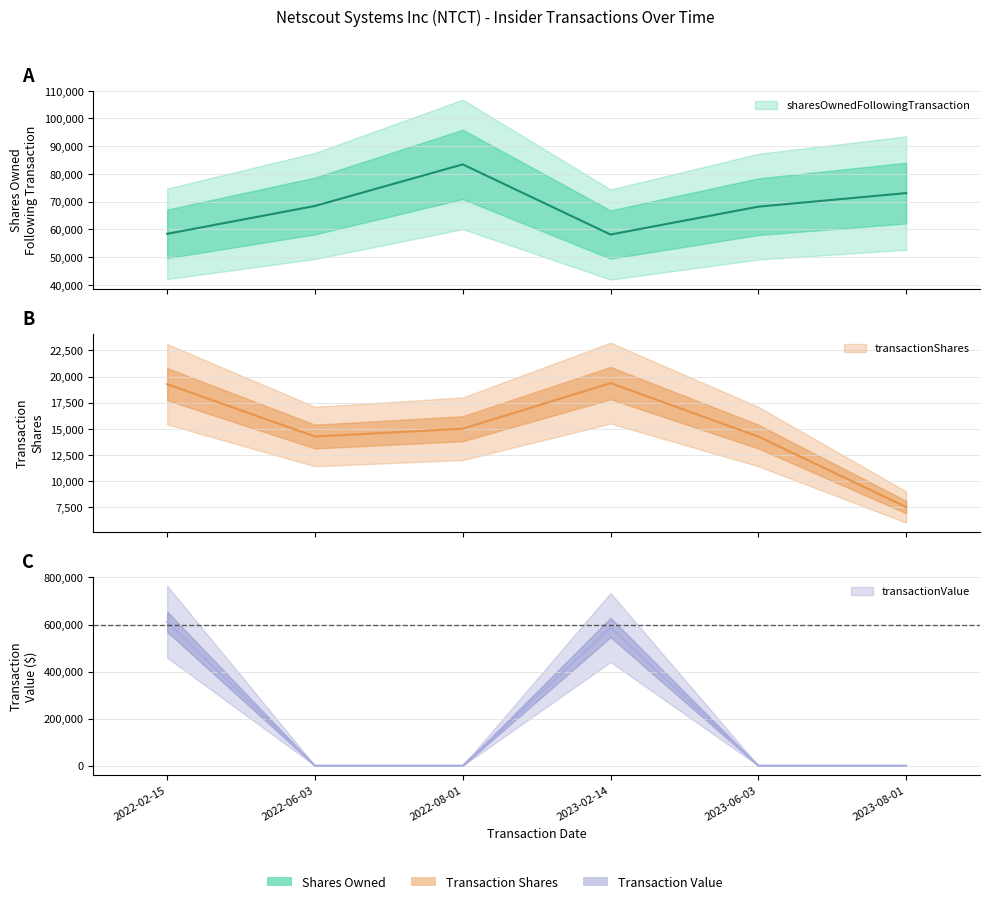

Is the value of sharesOwnedFollowingTransaction at 2022-02-15 greater than the value of transactionValue at 2022-08-01?

Yes